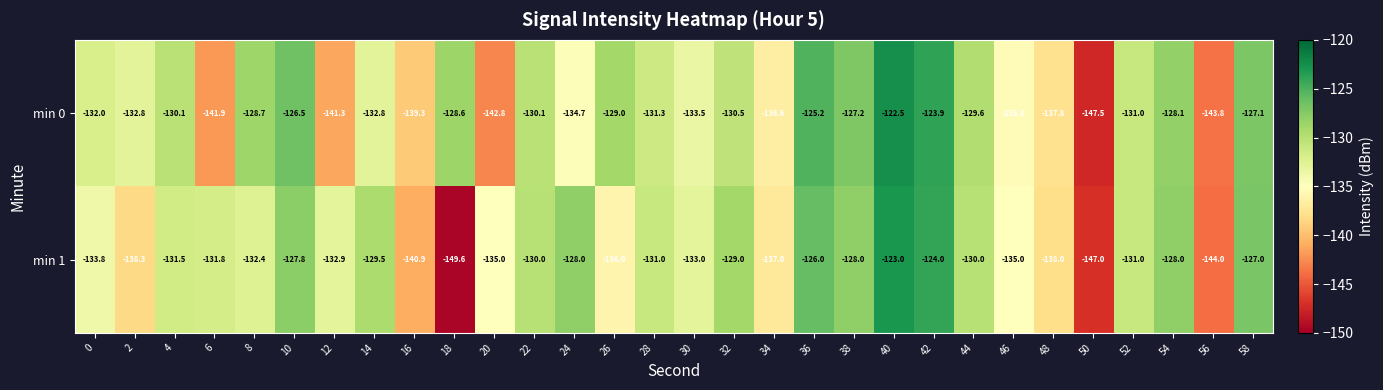

Which category has the highest value in the min 0 series?

40